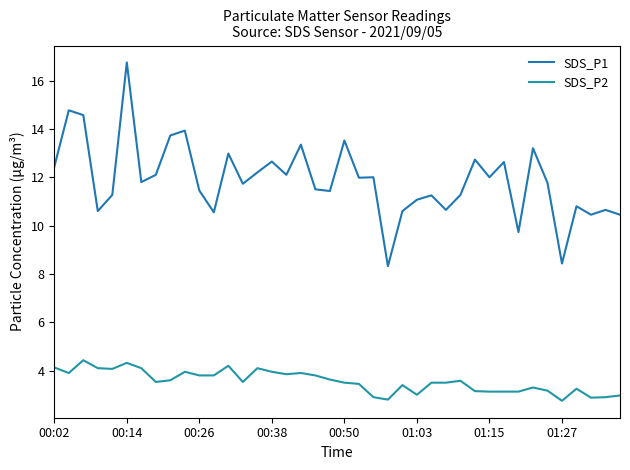

In SDS_P2, how many points are higher than both neighbors (excluding endpoints)?

10